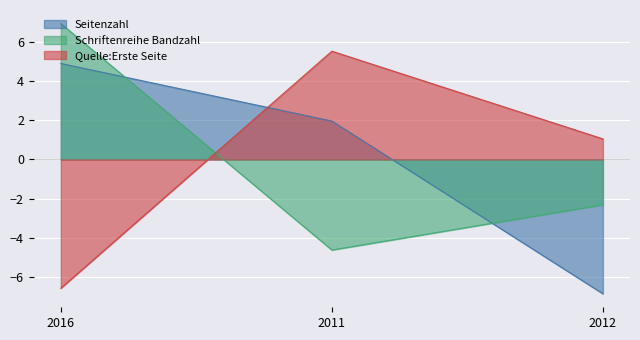

At which category is the sum across all series the highest?

2016